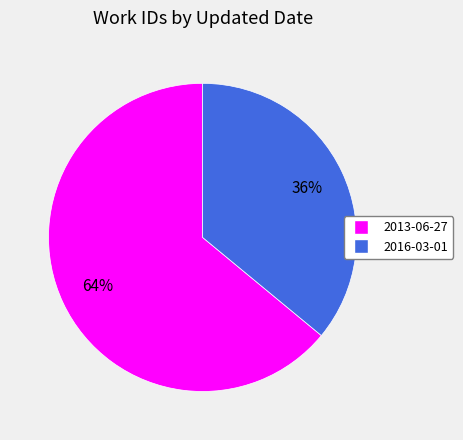

How many segments does this pie chart have?

2